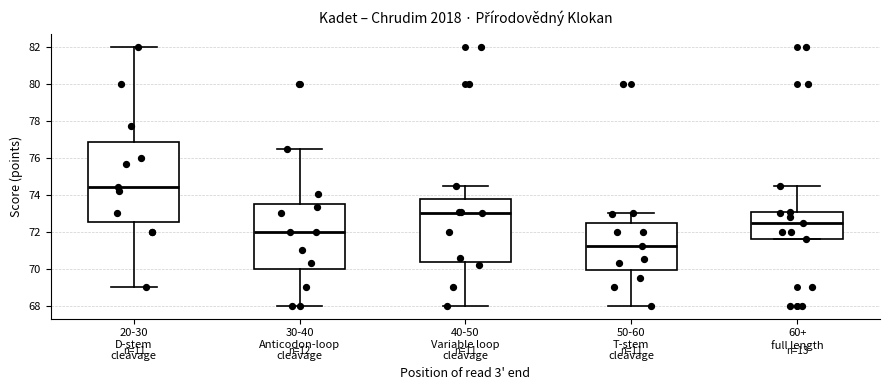

Reading left to right, read every box against the y-axis: the position of its median line, the range the box covers, and the ends of its whiskers. The values are not printed on the chart, so give them approximately, as read against the axis.

20-30 D-stem cleavage: median 74.4, box 72.6 to 76.8, whiskers 69.0 to 82.0
30-40 Anticodon-loop cleavage: median 72.0, box 70.0 to 73.6, whiskers 68.0 to 76.4
40-50 Variable loop cleavage: median 73.0, box 70.4 to 73.8, whiskers 68.0 to 74.4
50-60 T-stem cleavage: median 71.2, box 70.0 to 72.4, whiskers 68.0 to 73.0
60+ full length: median 72.4, box 71.6 to 73.0, whiskers 71.6 to 74.4